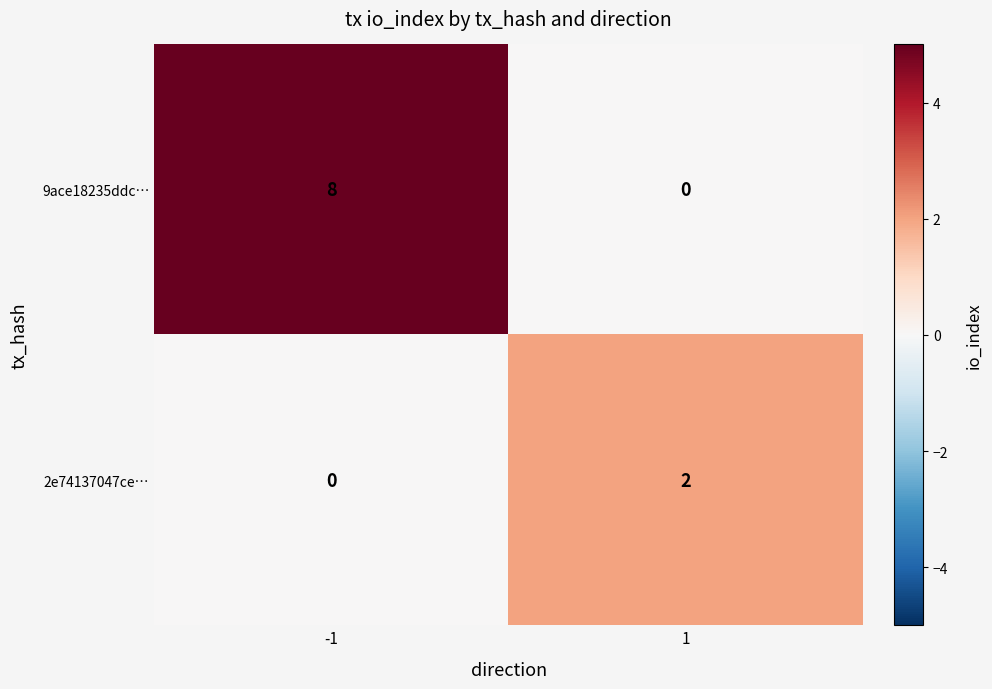

What is the total value across all series at -1?

8